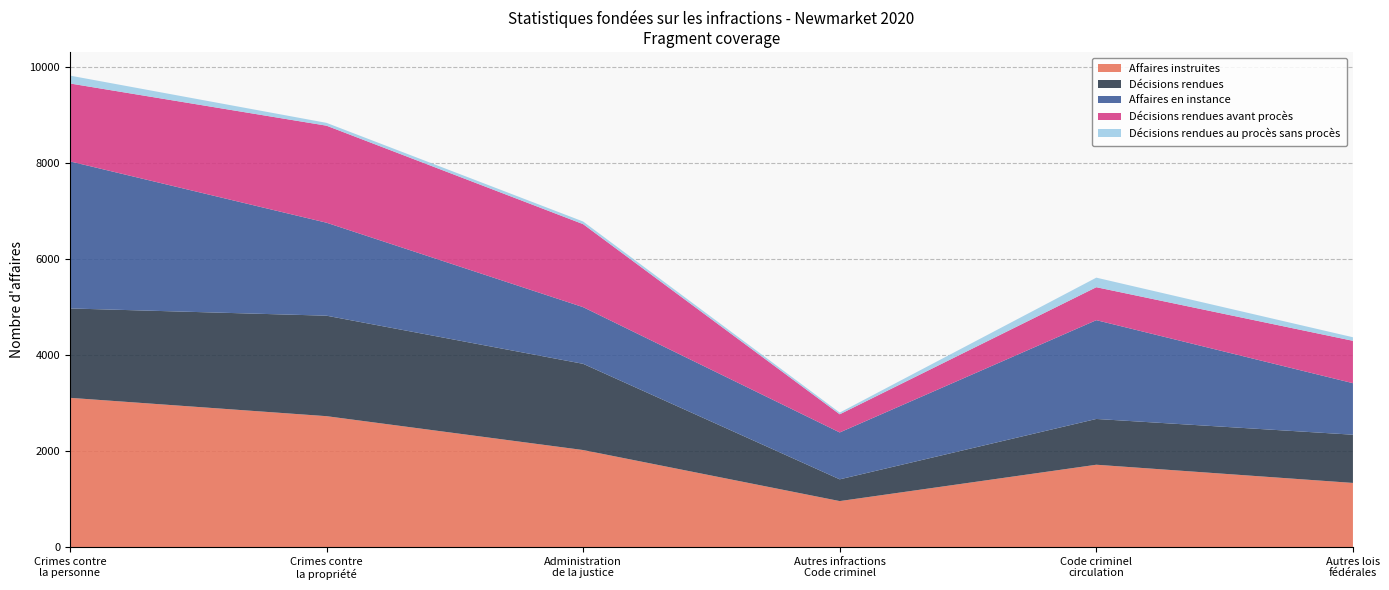

Reading left to right, transcribe all the data shown in this chart.

Affaires instruites: Crimes contre la personne=3106	Crimes contre la propriété=2724	Administration de la justice=2019	Autres infractions prévues au Code criminel=956	Code criminel, circulation=1713	Infractions prévues aux autres lois fédérales=1334
Décisions rendues: Crimes contre la personne=1861	Crimes contre la propriété=2092	Administration de la justice=1795	Autres infractions prévues au Code criminel=453	Code criminel, circulation=953	Infractions prévues aux autres lois fédérales=1004
Affaires en instance: Crimes contre la personne=3062	Crimes contre la propriété=1936	Administration de la justice=1180	Autres infractions prévues au Code criminel=976	Code criminel, circulation=2057	Infractions prévues aux autres lois fédérales=1073
Décisions rendues avant procès: Crimes contre la personne=1622	Crimes contre la propriété=2020	Administration de la justice=1728	Autres infractions prévues au Code criminel=378	Code criminel, circulation=686	Infractions prévues aux autres lois fédérales=882
Décisions rendues au procès sans procès: Crimes contre la personne=164	Crimes contre la propriété=59	Administration de la justice=55	Autres infractions prévues au Code criminel=36	Code criminel, circulation=199	Infractions prévues aux autres lois fédérales=74